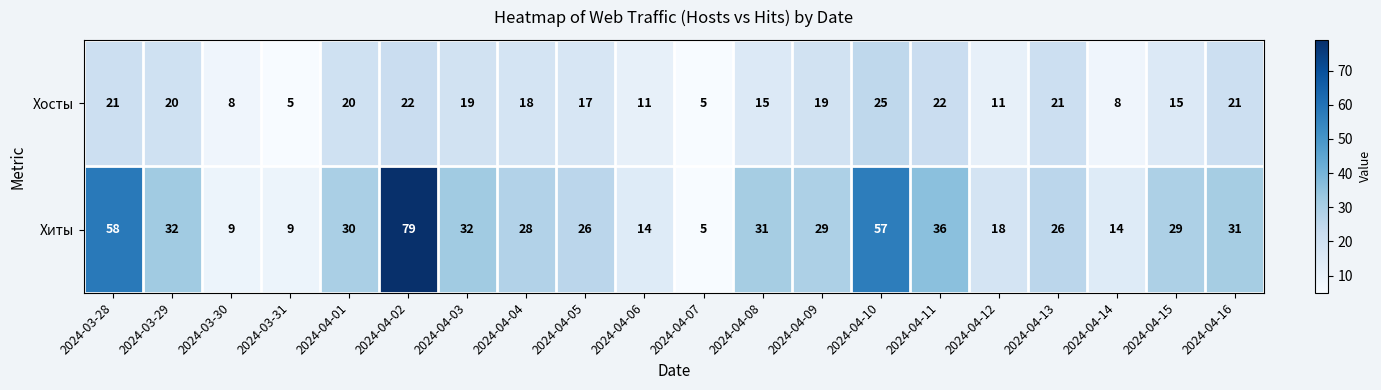

The value of Хосты at 2024-04-02 is 22. True or false?

True